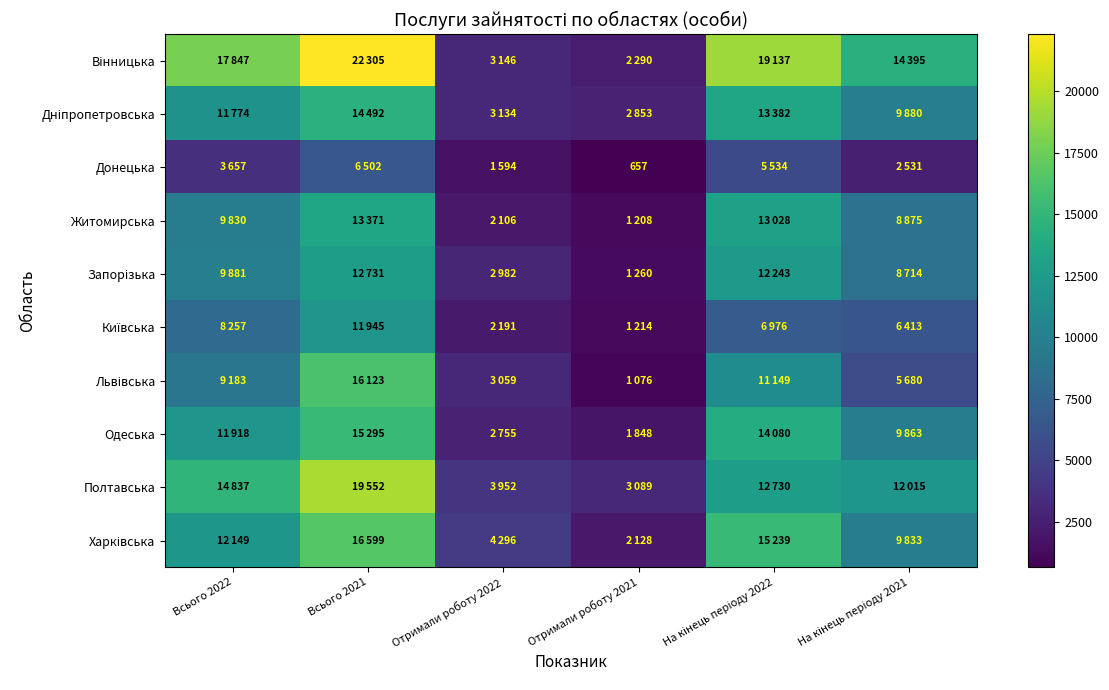

At how many categories does at least one series exceed 19740?

1